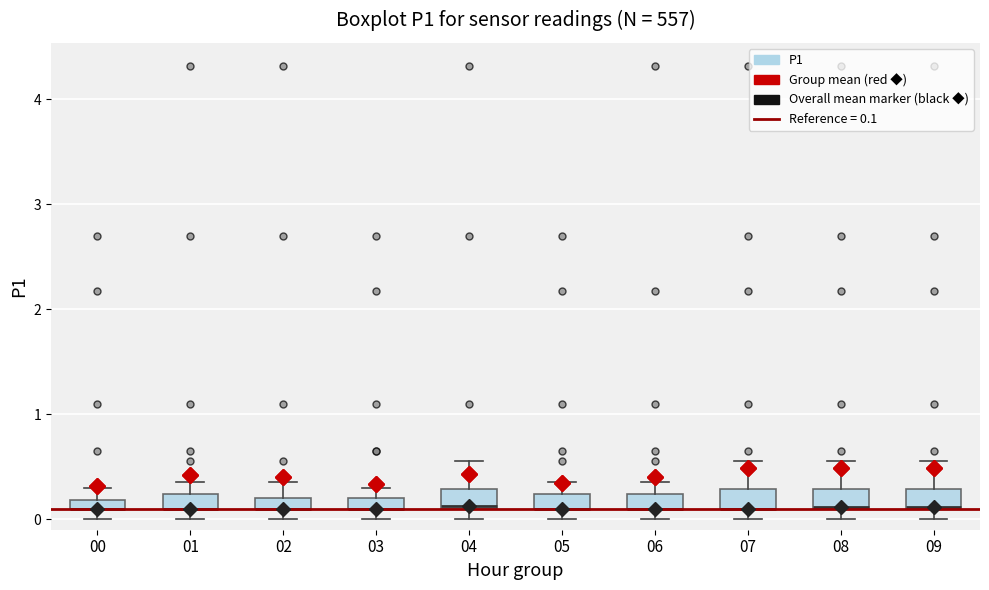

Where is the upper edge of the box at x = 02 on the y-axis? The values are not printed on the chart, so give them approximately, as read against the axis.

0.2